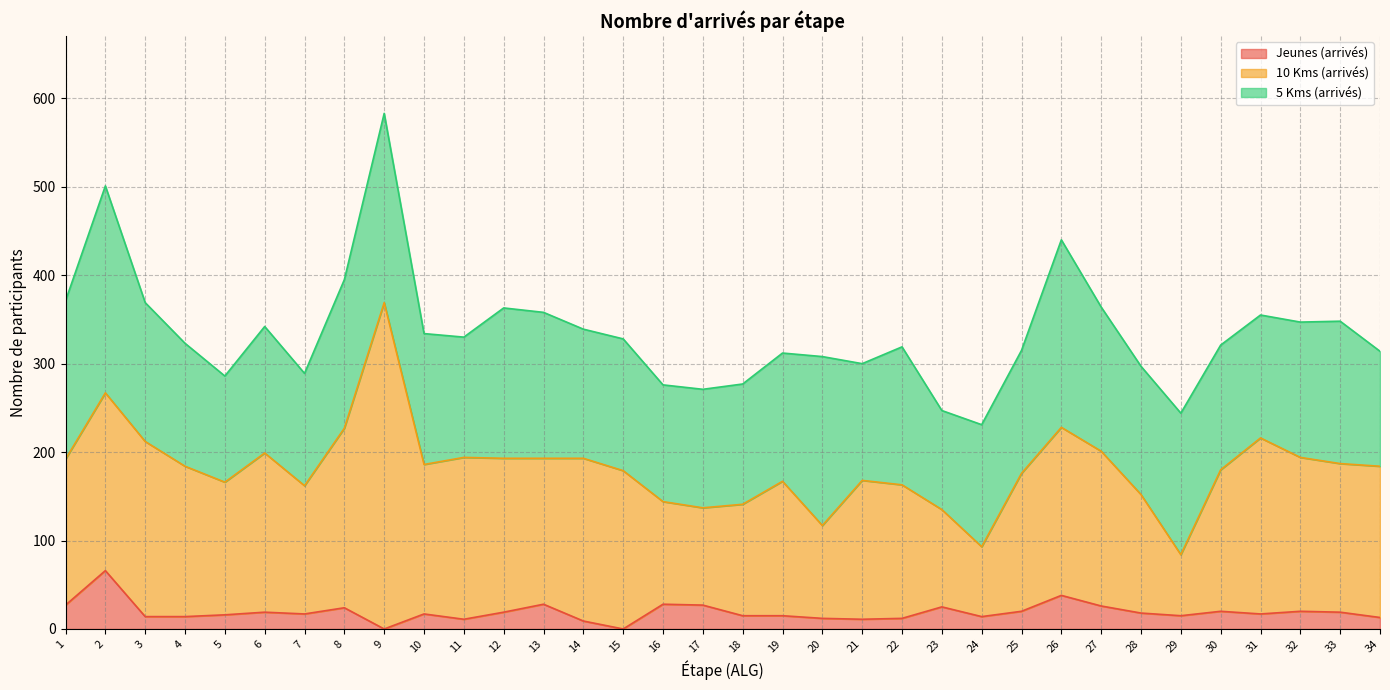

Is the value of 5 Kms (arrivés) at 19 greater than the value of Jeunes (arrivés) at 12?

Yes